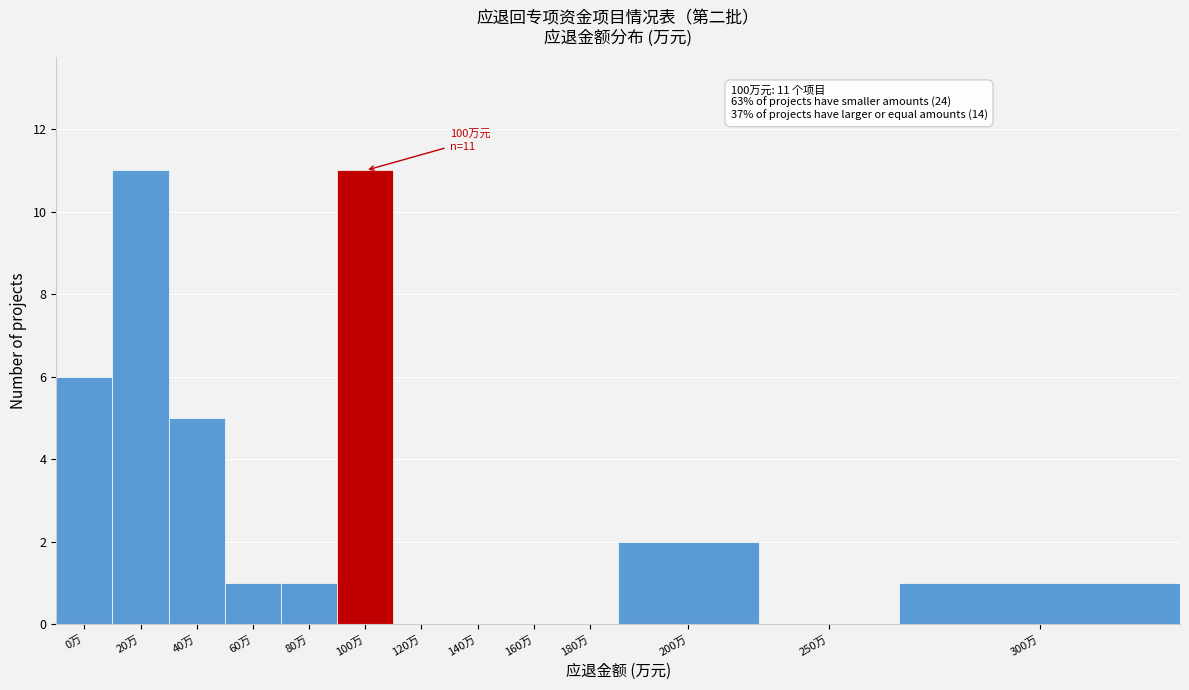

Reading right to left, extract all data points from this chart.

300万=1	250万=0	200万=2	180万=0	160万=0	140万=0	120万=0	100万=11	80万=1	60万=1	40万=5	20万=11	0万=6